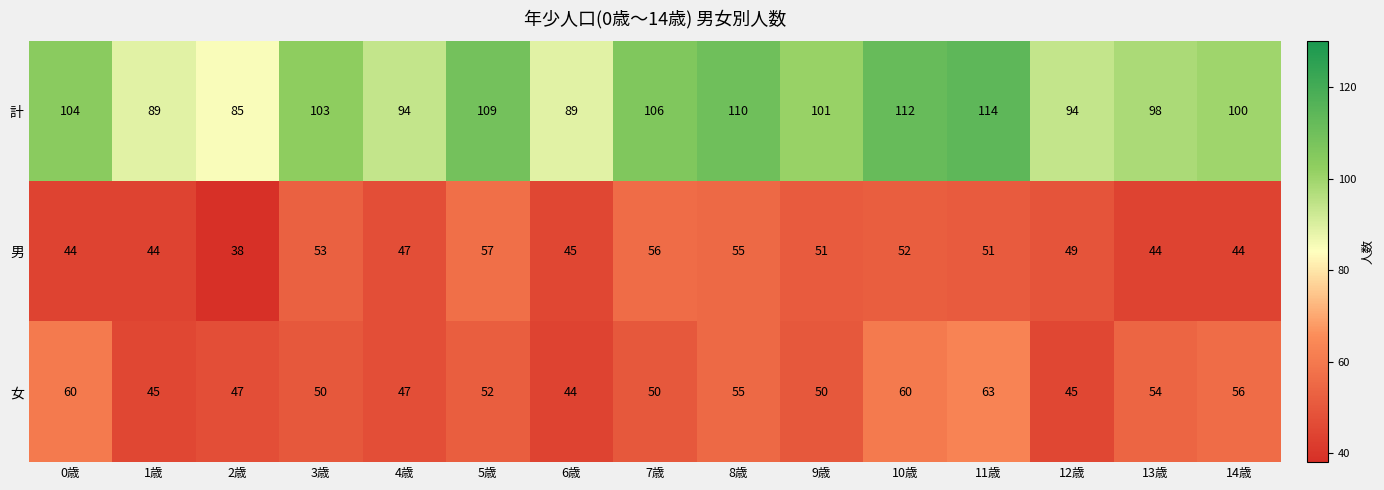

What is the maximum value shown in the chart?

114